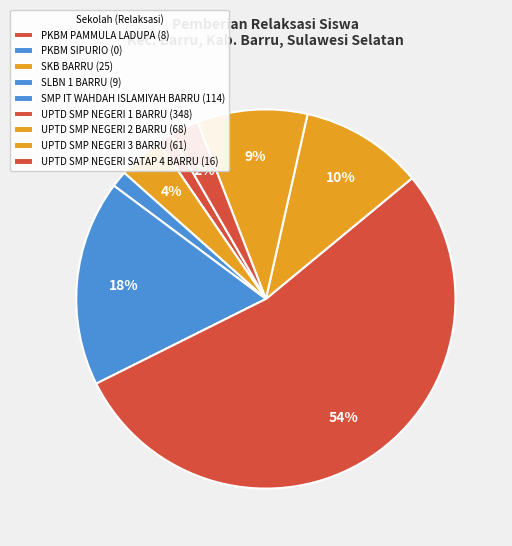

Count the number of slices in the pie.

9